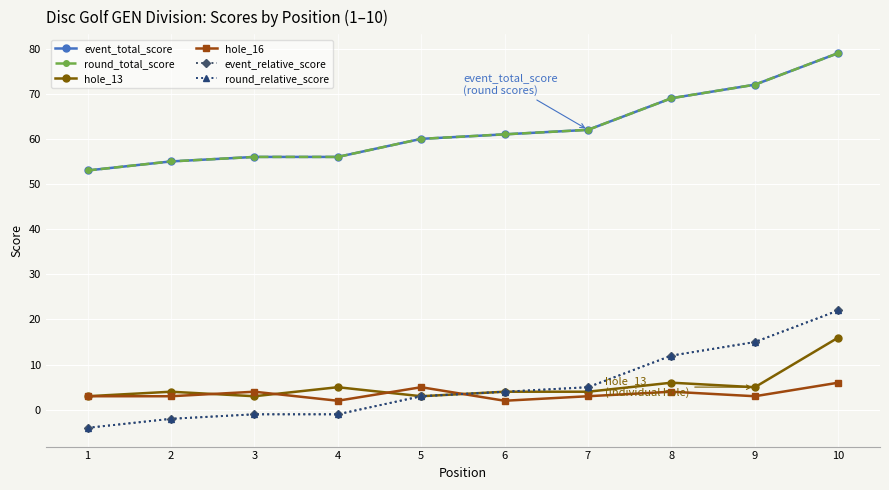

Does the chart have visible grid lines?

Yes